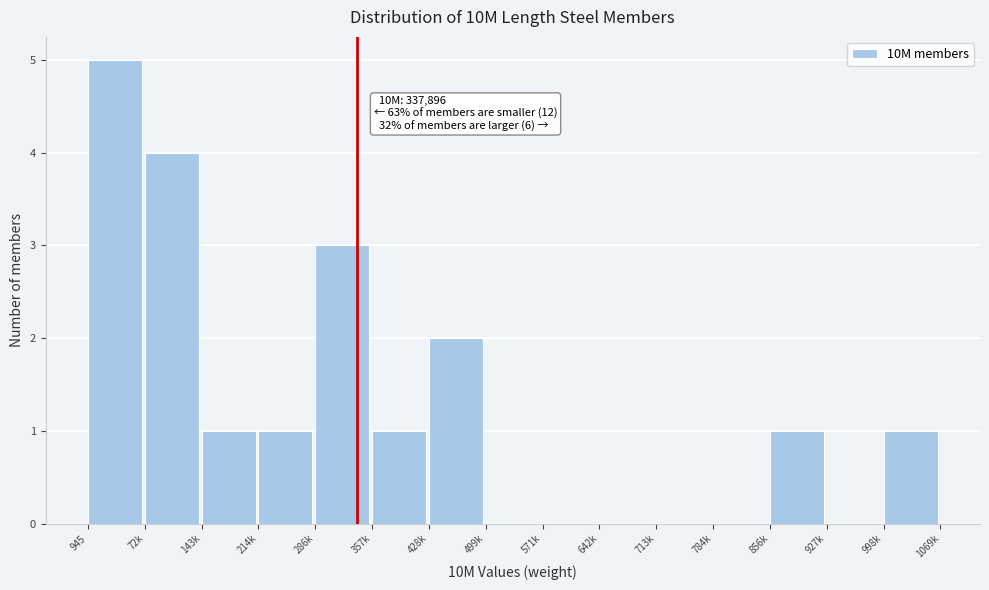

Reading left to right, extract all data points from this chart.

945=5	72k=4	143k=1	214k=1	286k=3	357k=1	428k=2	499k=0	571k=0	642k=0	713k=0	784k=0	856k=1	927k=0	998k=1